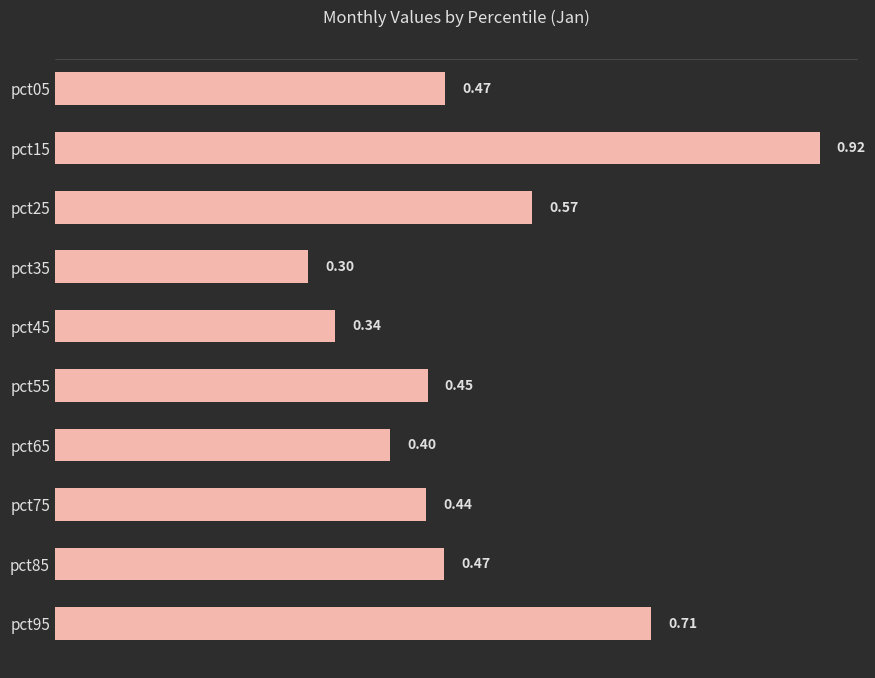

Which has a higher value, pct75 or pct85?

pct85